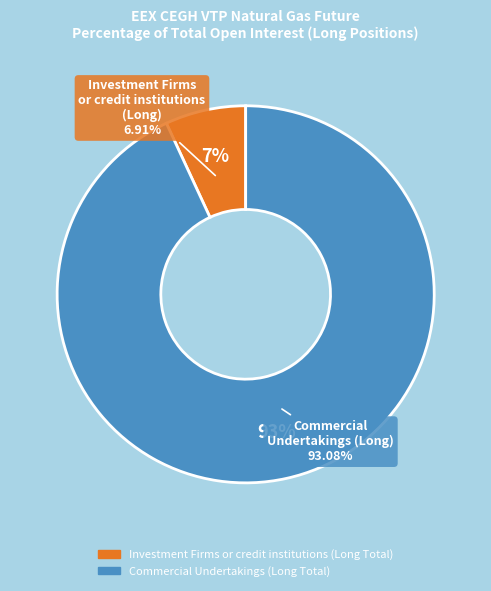

Approximately how many times larger is the value at Investment Firms or credit institutions (Long Total) compared to Commercial Undertakings (Long Total)?

0.1